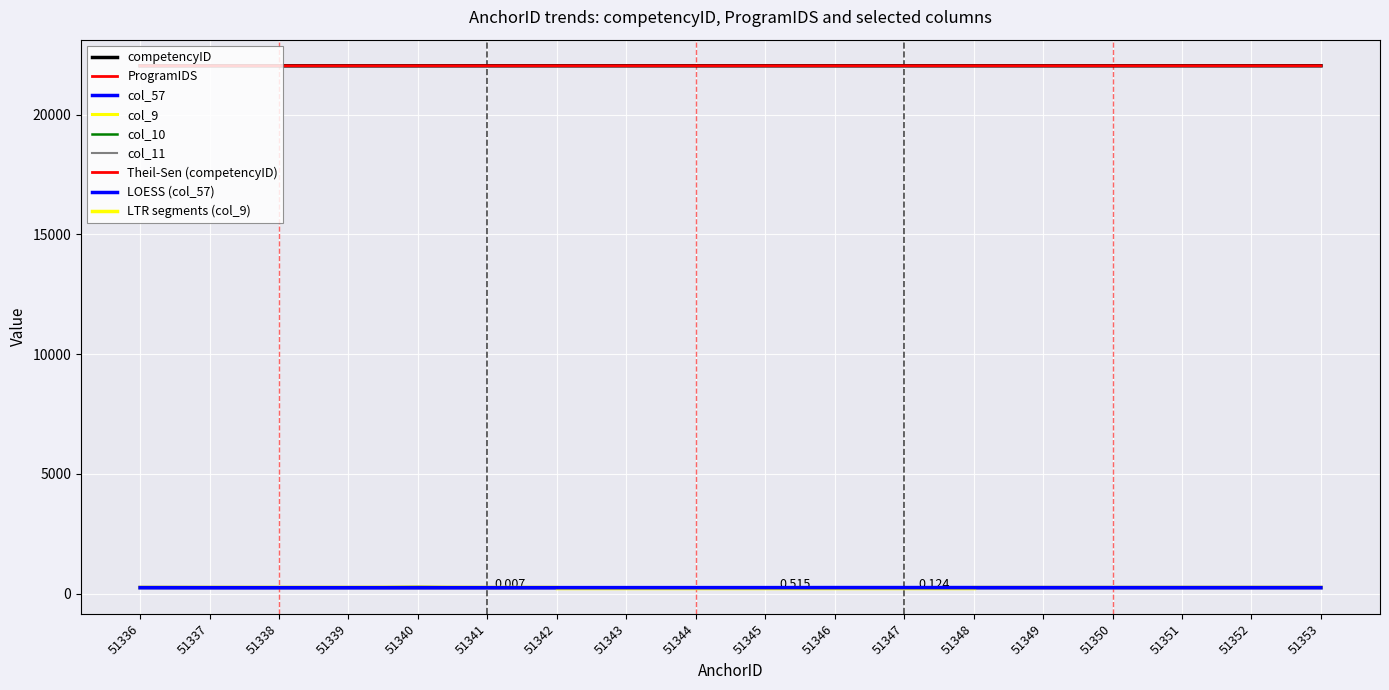

List the labels in order of col_10 value, largest first.

51340, 51336, 51337, 51338, 51339, 51351, 51352, 51353, 51341, 51342, 51343, 51344, 51345, 51346, 51347, 51348, 51349, 51350